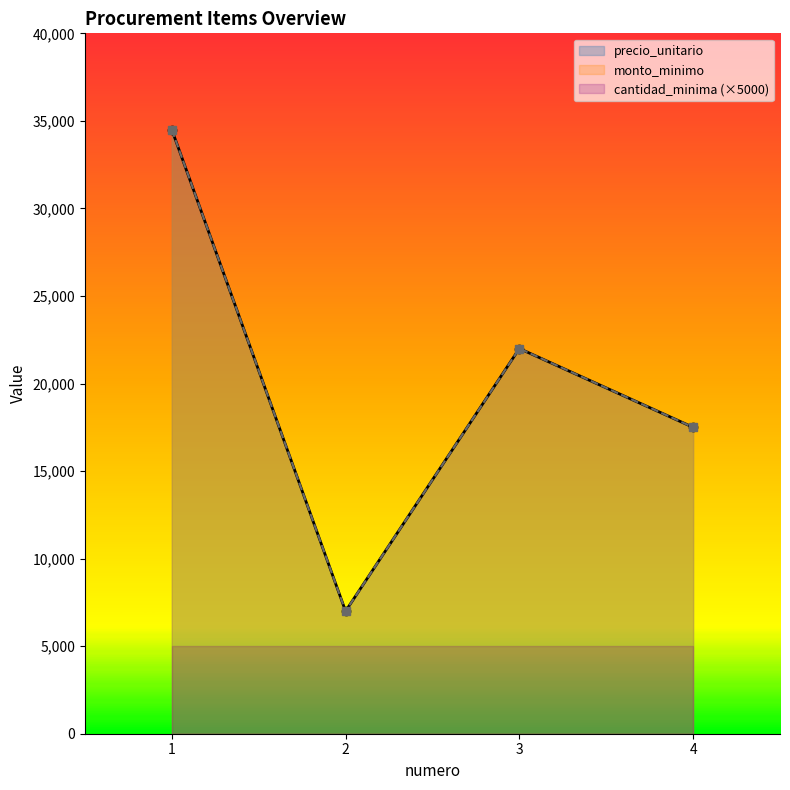

At which label does monto_minimo first exceed 22000?

1